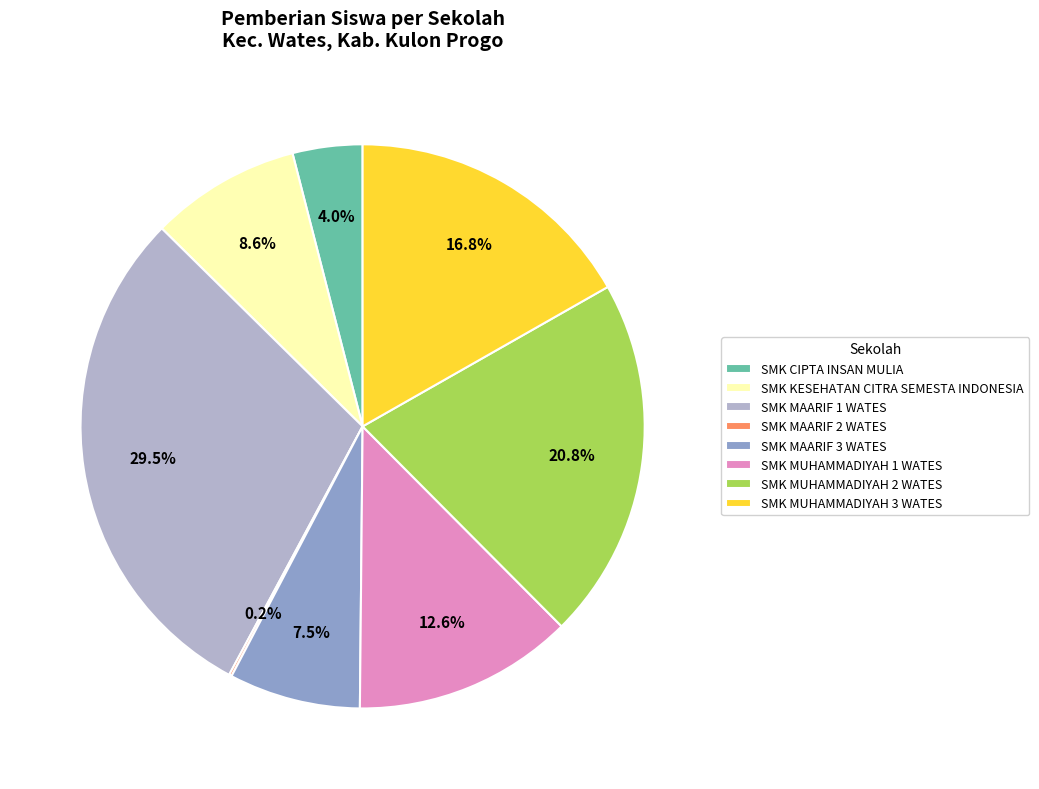

What portion of the pie excludes SMK KESEHATAN CITRA SEMESTA INDONESIA?

91.4%